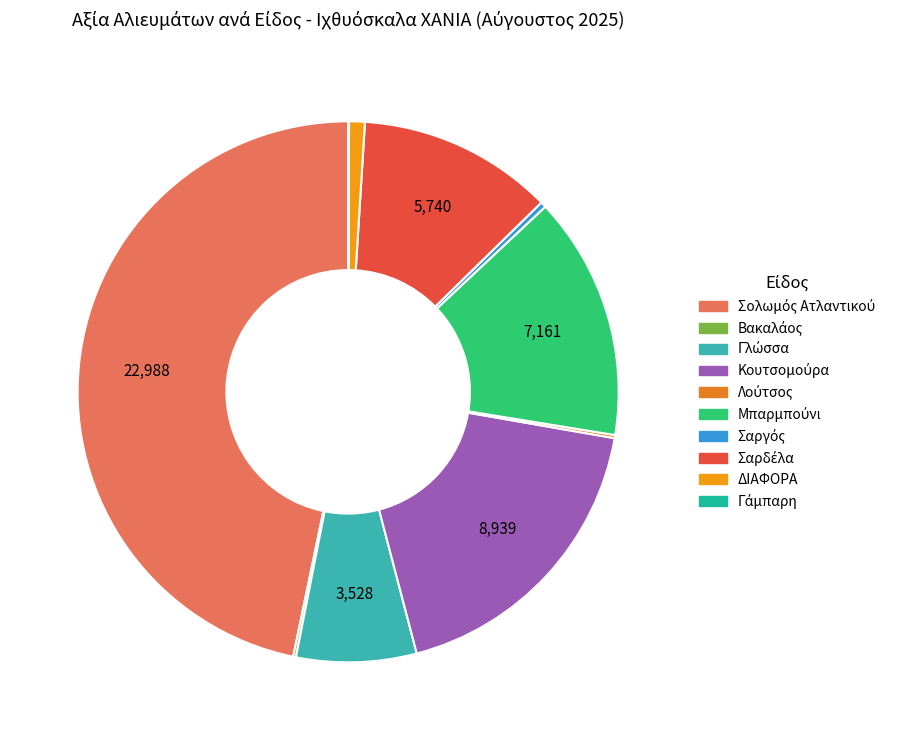

What is the total percentage of Σαρδέλα and Κουτσομούρα?

29.8%